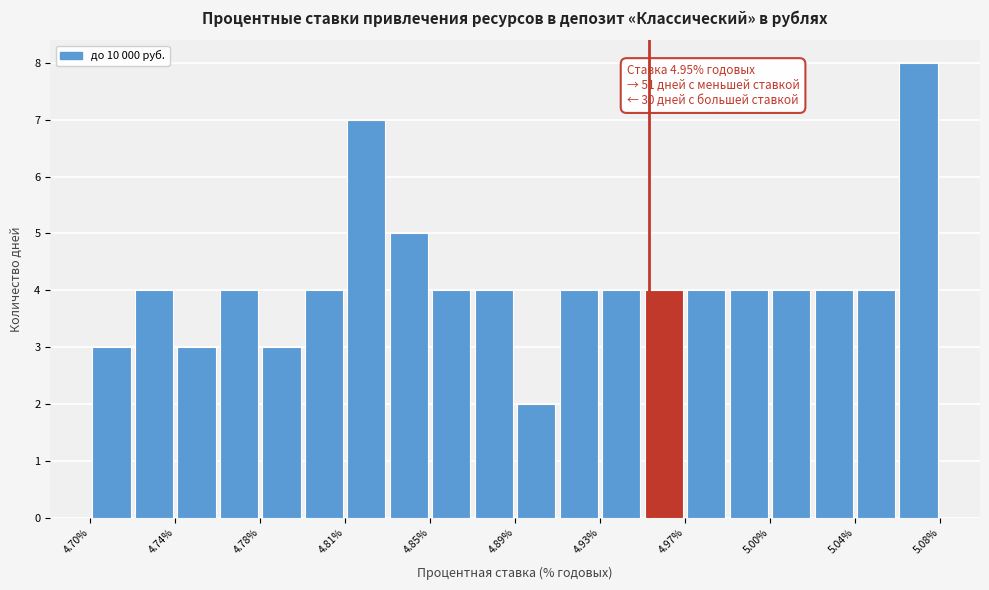

Read against the x-axis, roughly where is the centre of the tallest bar?

5.070